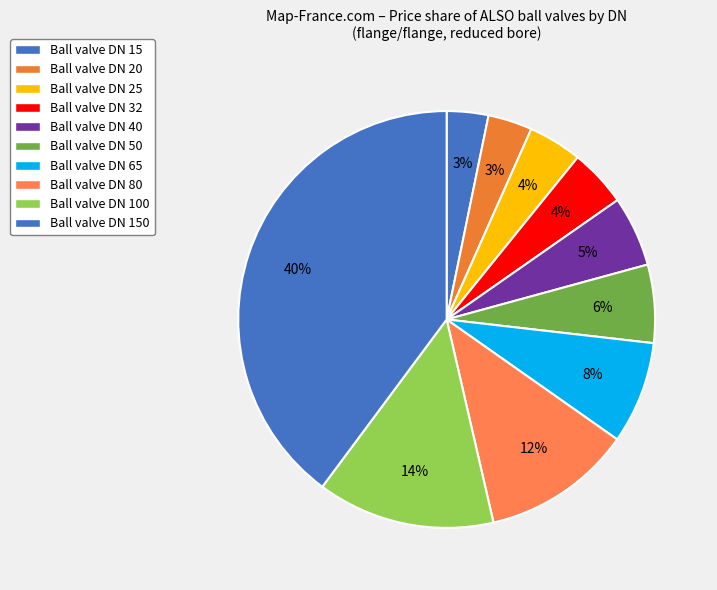

Is there any slice that represents more than half of the pie?

No